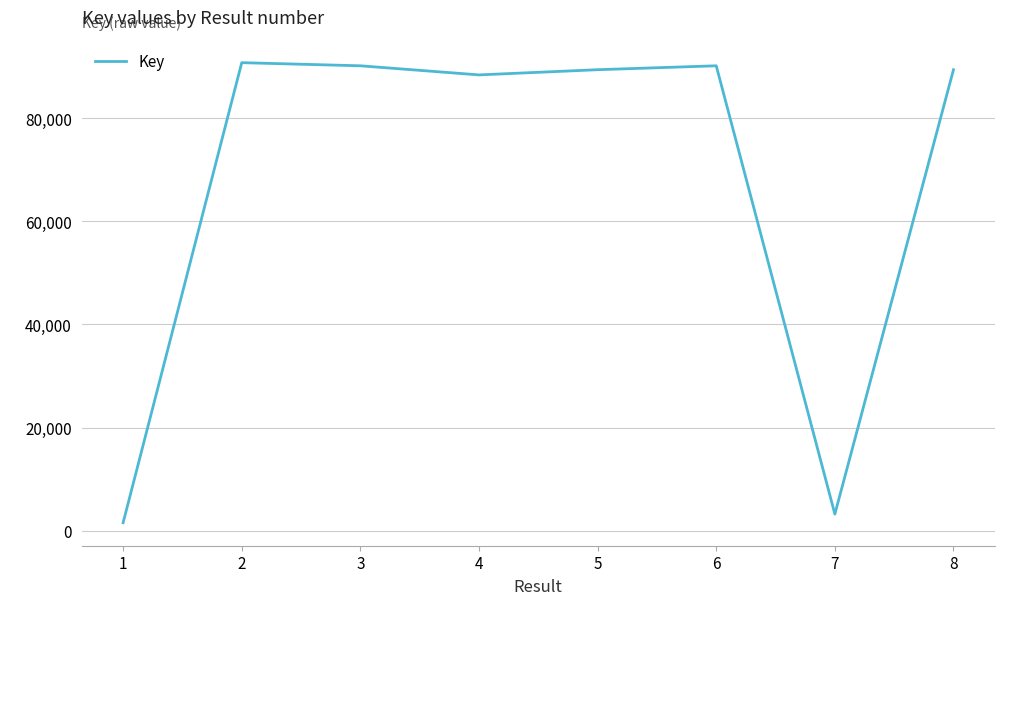

What is the difference between the maximum and second lowest values?

87516